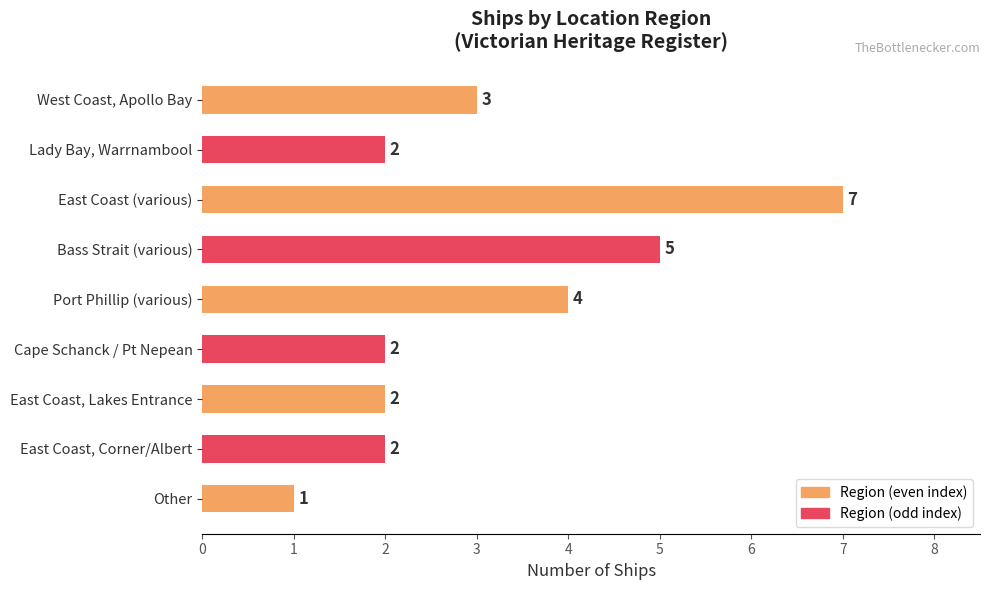

What is the difference between the maximum and second lowest values?

5